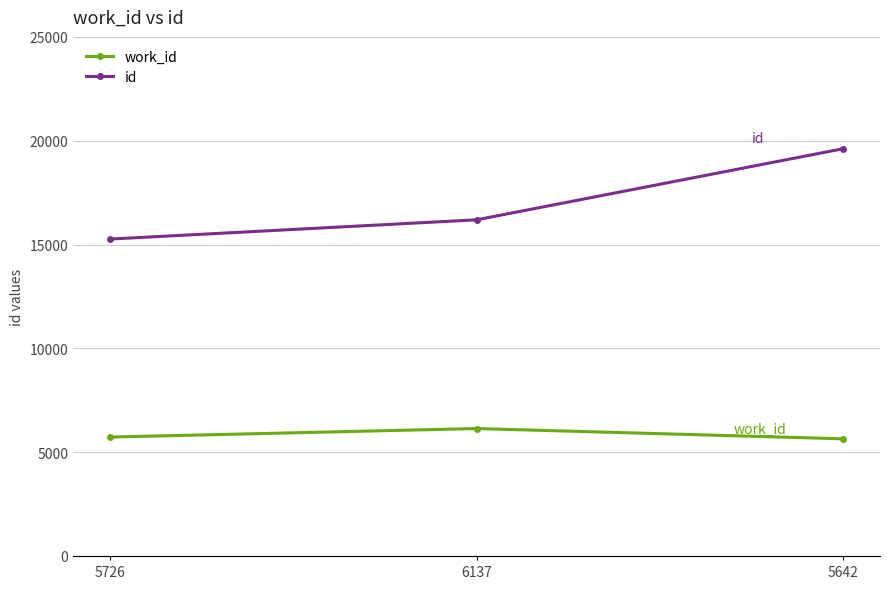

True or false: id has a value of 7731 at 6137.

False